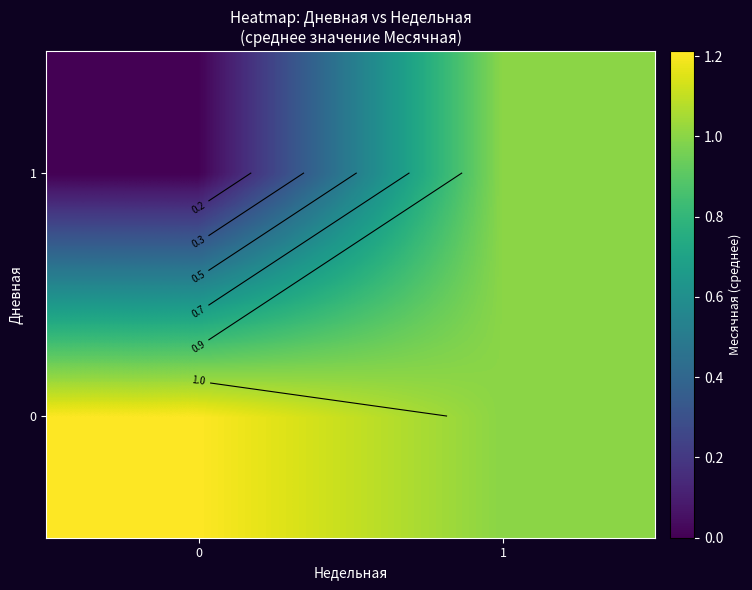

What is the difference between the highest and lowest values at 0?

1.2